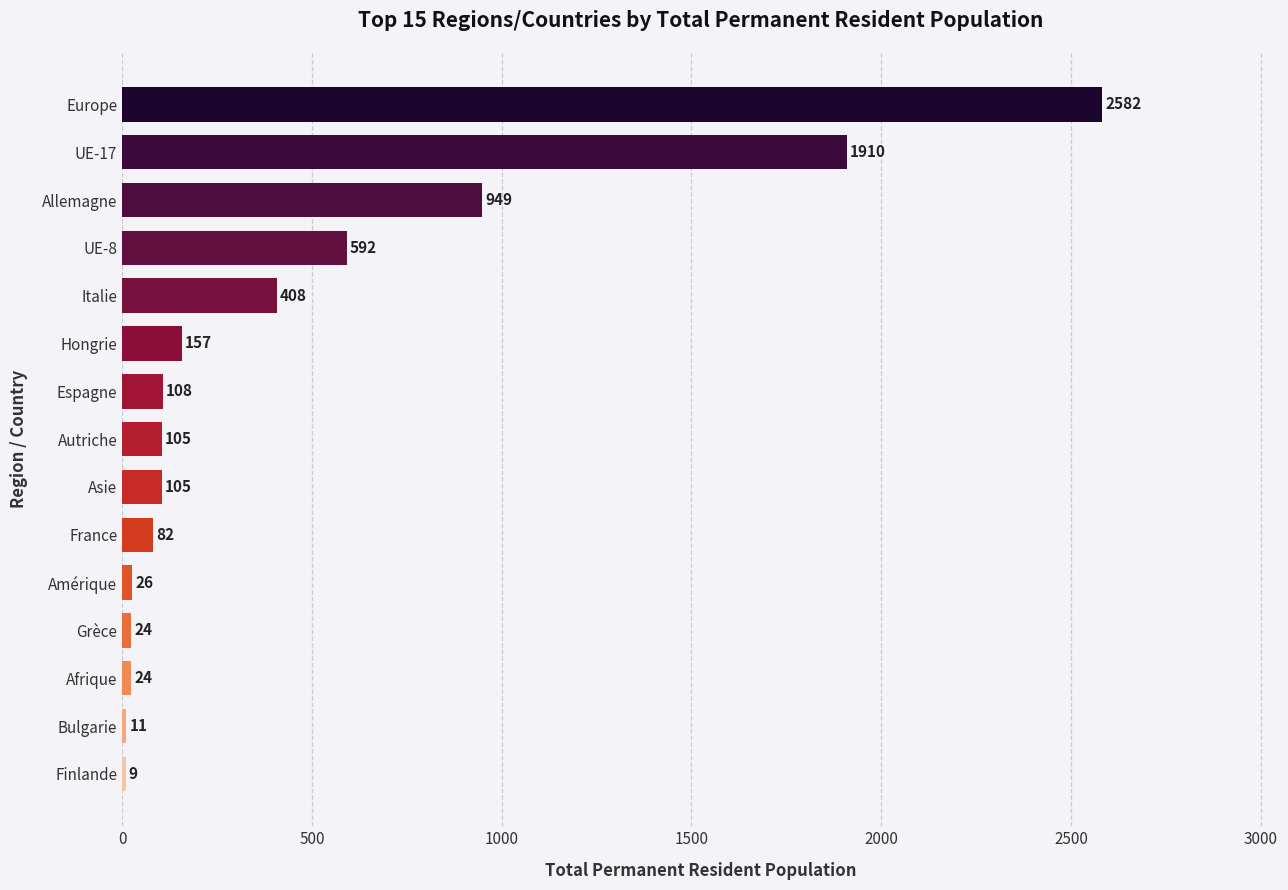

Where is the data nearest to the value 1295?

Allemagne